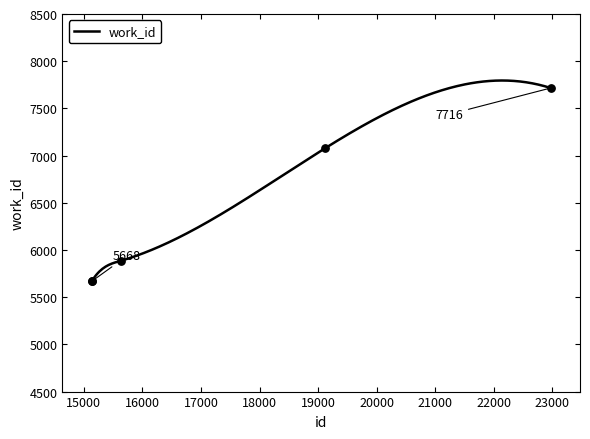

Approximately how many times larger is the value at 15135 compared to 15136?

1.0